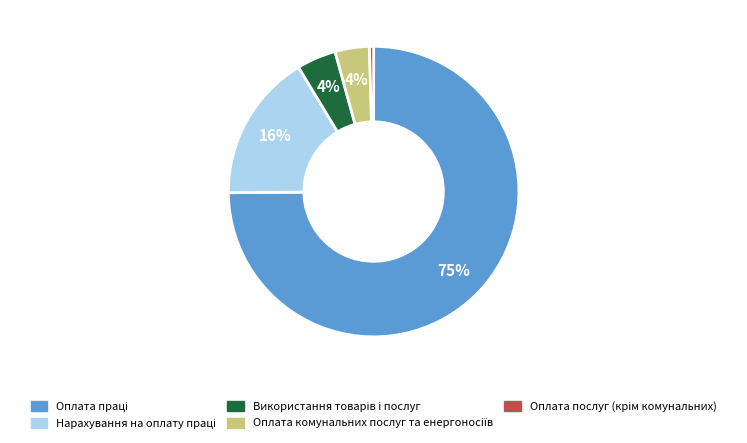

To the nearest percent, what is the average slice percentage?

20%